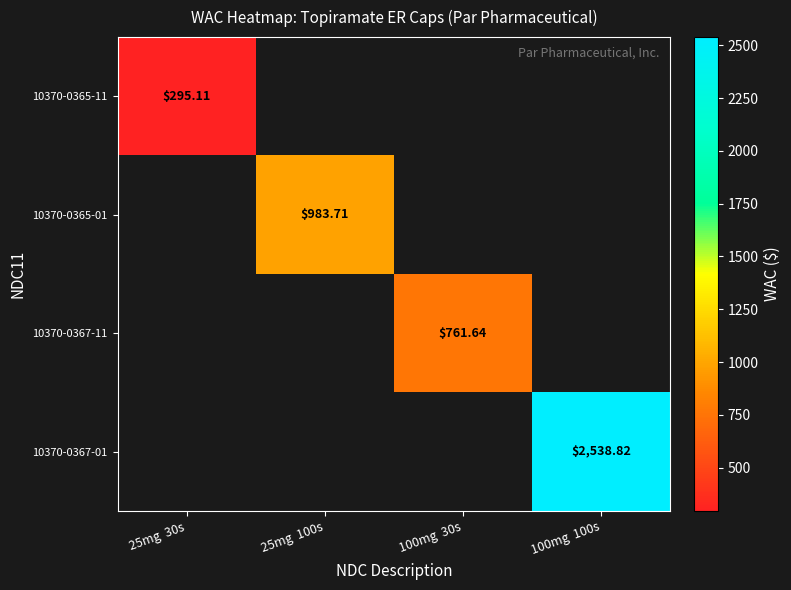

At how many categories does at least one series exceed 715?

3